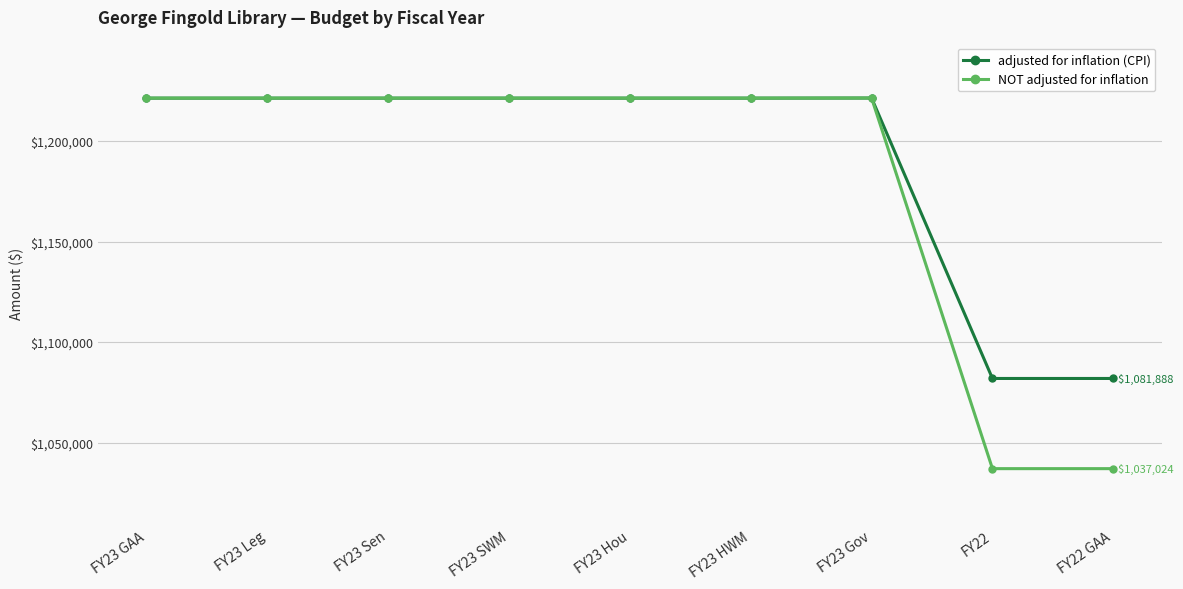

What is the sum of the adjusted for inflation (CPI) values at FY23 SWM and FY23 Sen?

2442708